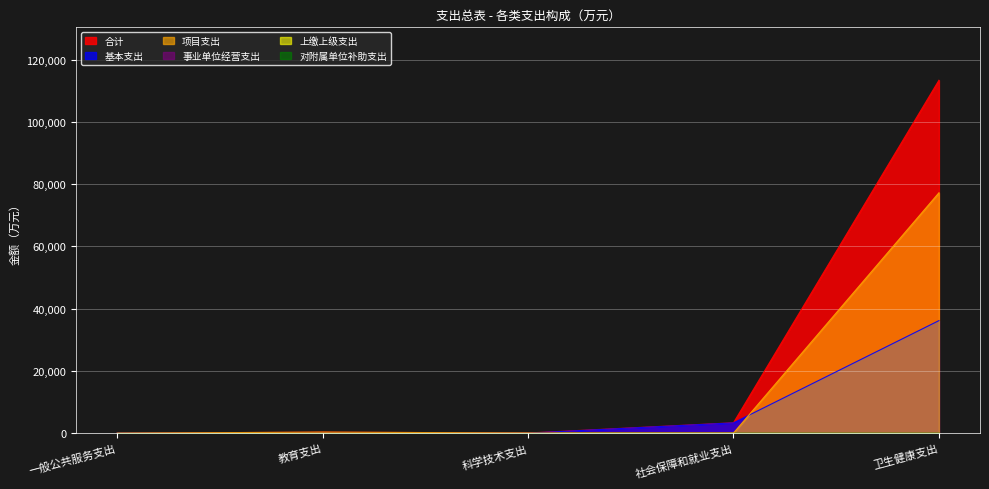

What is the difference between the second highest and second lowest values in the 合计 series?

3289.4